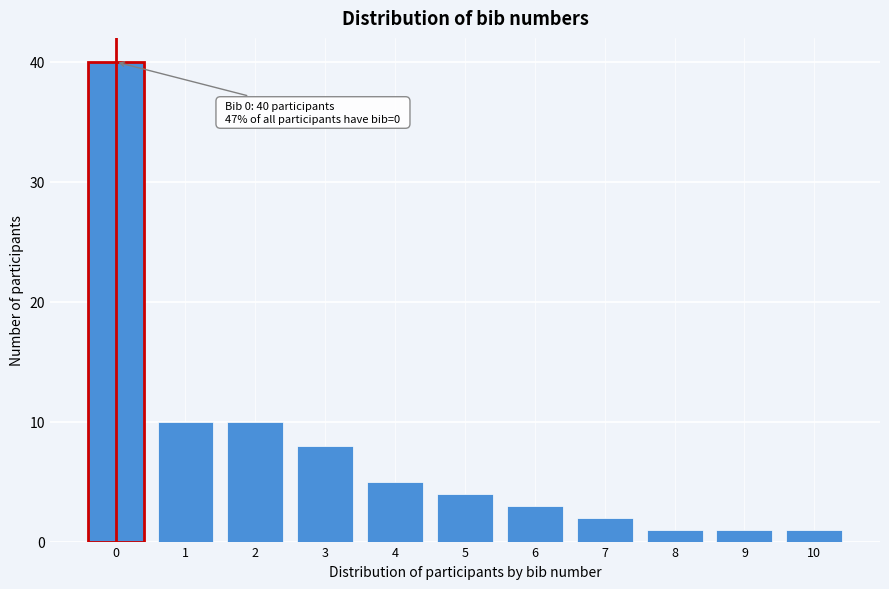

Reading left to right, what are all the values shown in this chart?

0=40	1=10	2=10	3=8	4=5	5=4	6=3	7=2	8=1	9=1	10=1